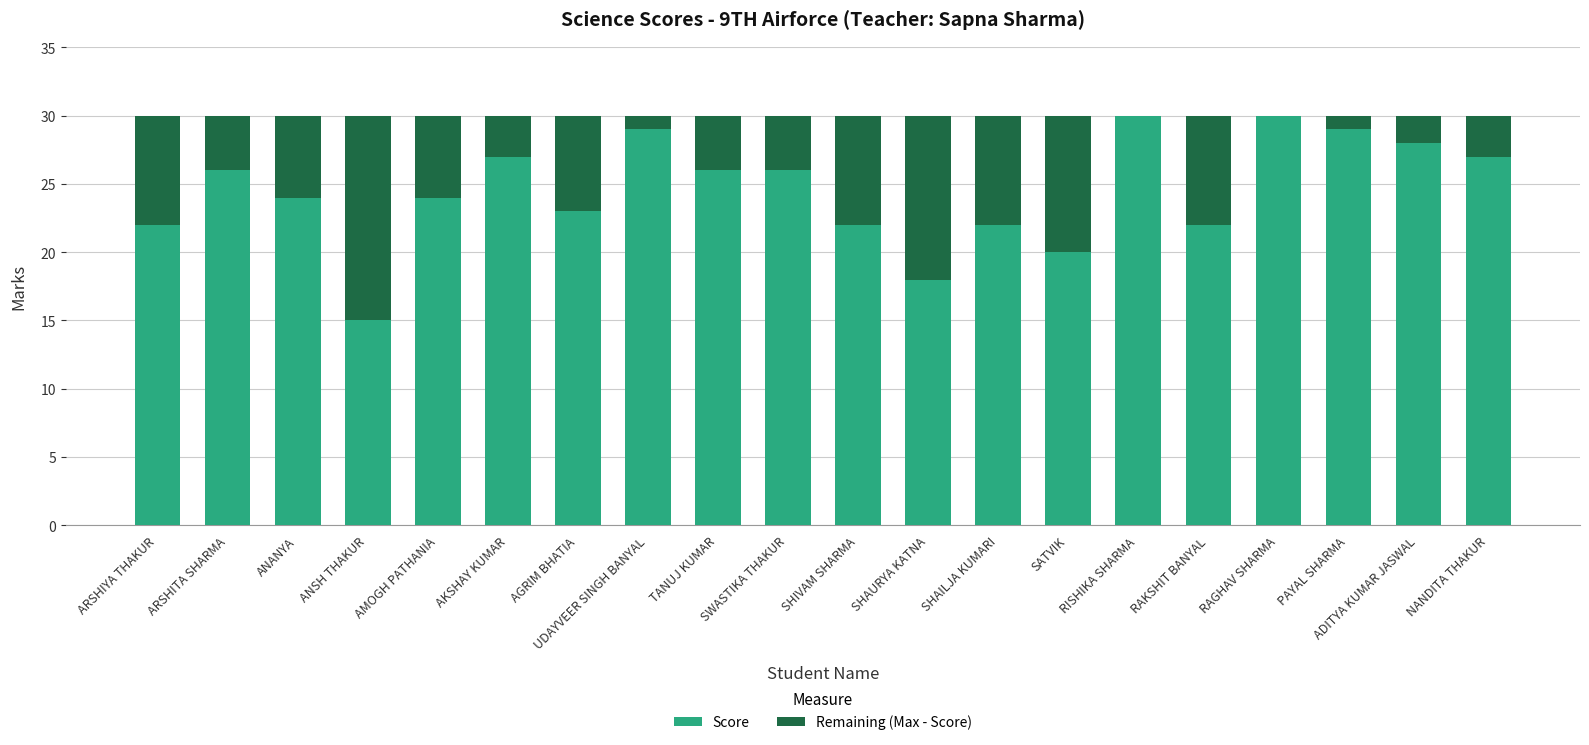

Does the chart contain stacked bars?

Yes